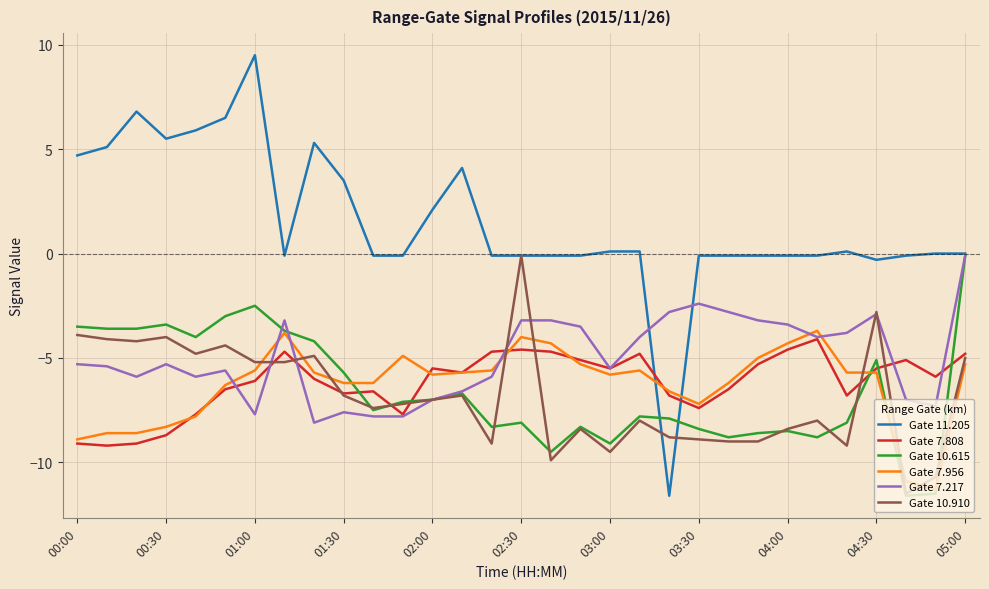

Which series has the widest spread of values?

Gate 11.205